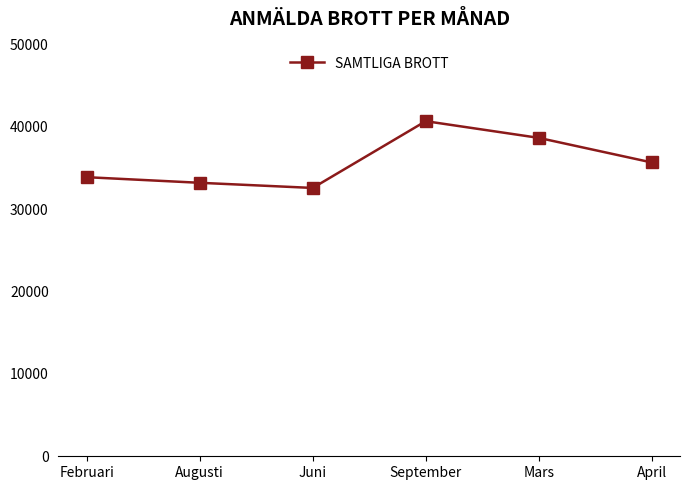

How many values are below 35672?

3